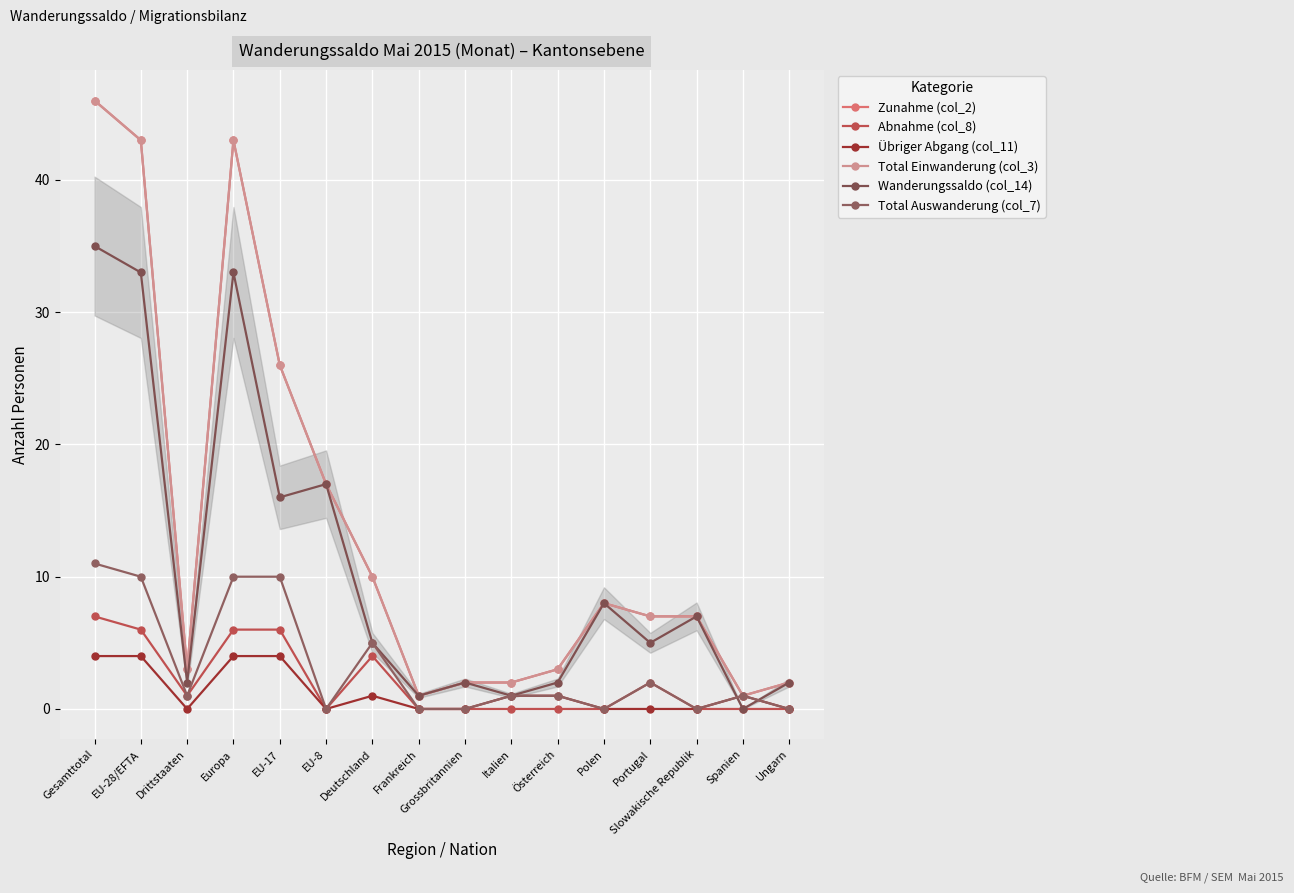

How many lines are shown in the chart?

6